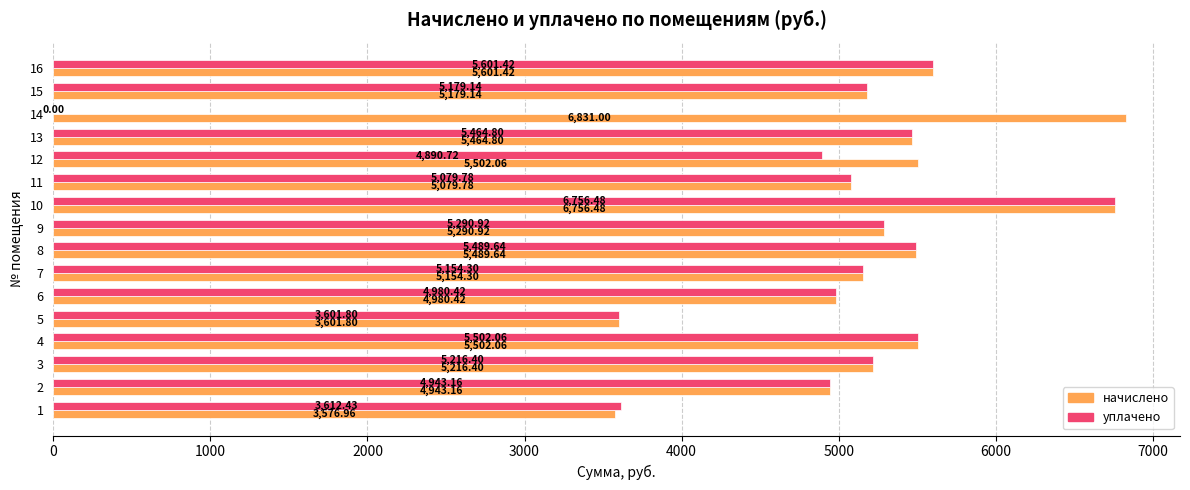

Is it true that начислено equals 8544.5 at 14?

False